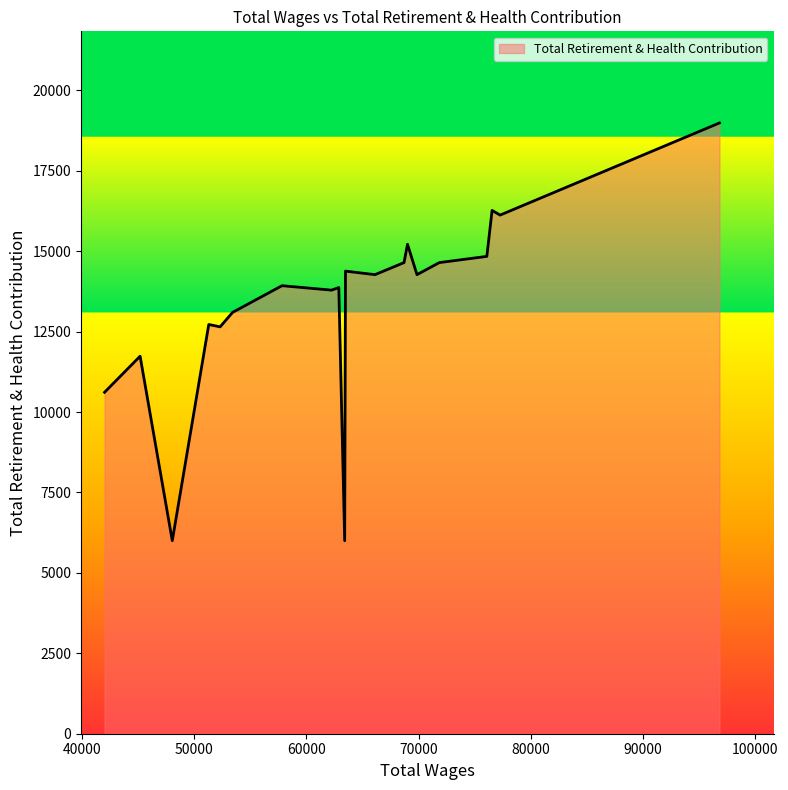

What is the maximum value shown in the chart?

18986